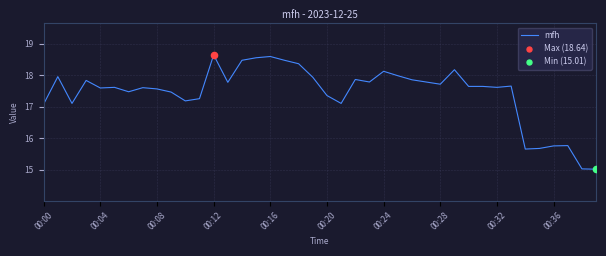

What is the maximum value shown in the chart?

18.6